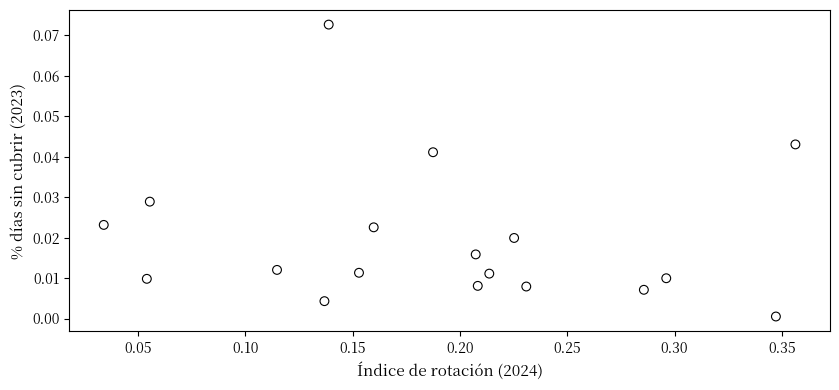

What is the range of X values (max minus min)?

0.3